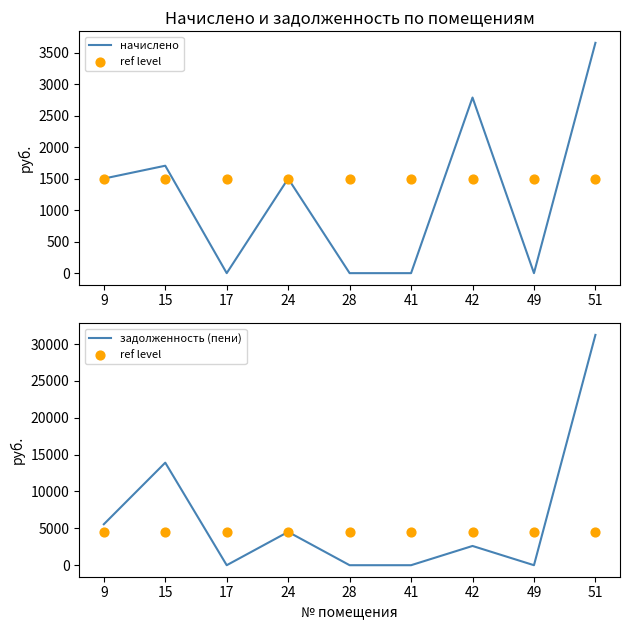

Is the value of ref level at 51 greater than the value of начислено at 9?

Yes